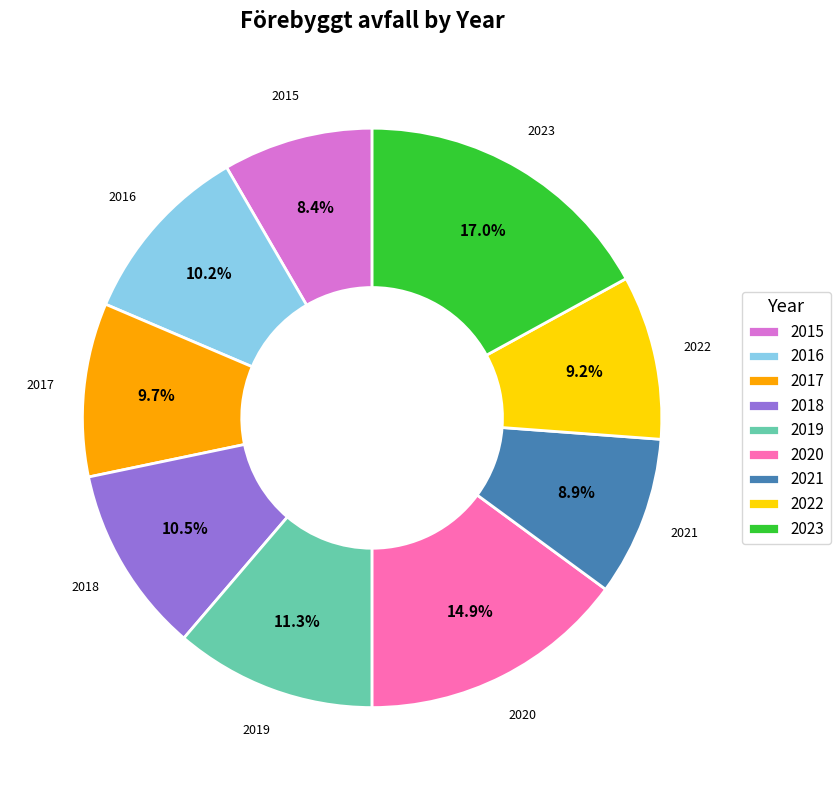

What is the smallest slice in the pie chart?

2015